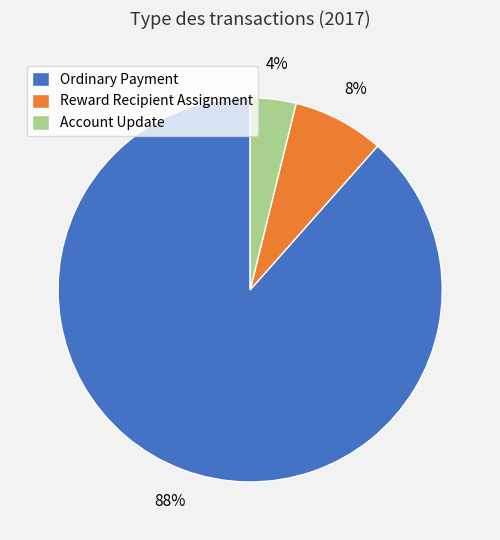

To the nearest percent, what is the average slice percentage?

33%